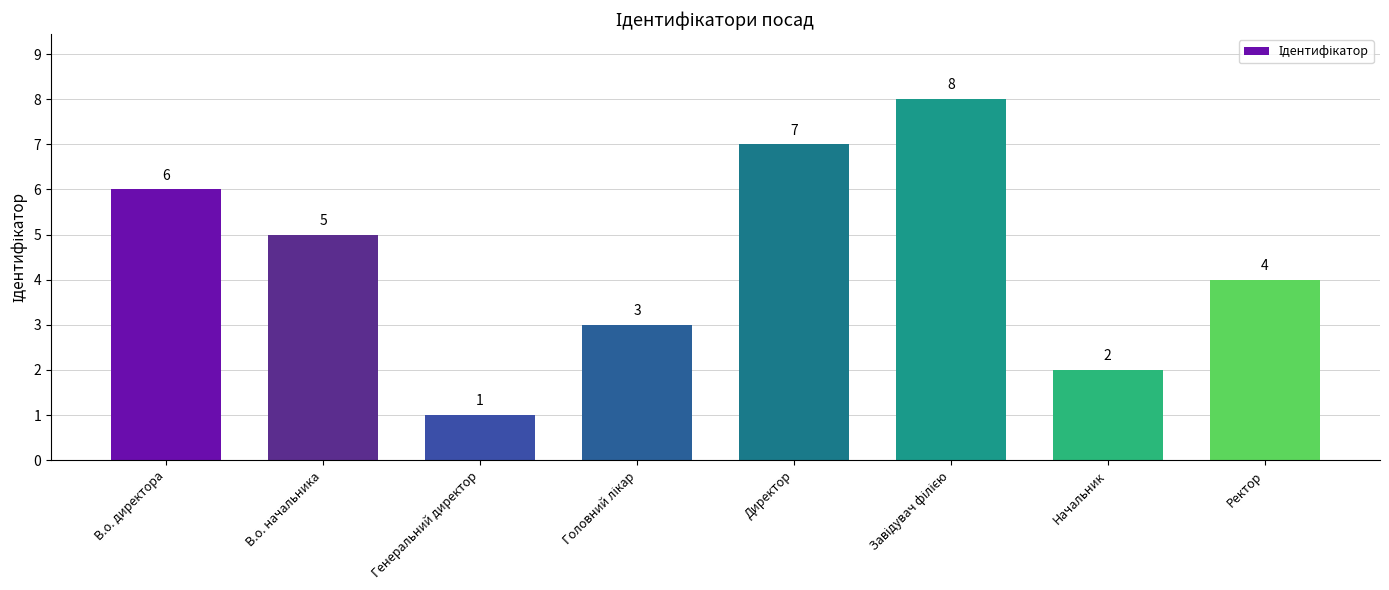

What is the sum of the values at Генеральний директор and Начальник?

3